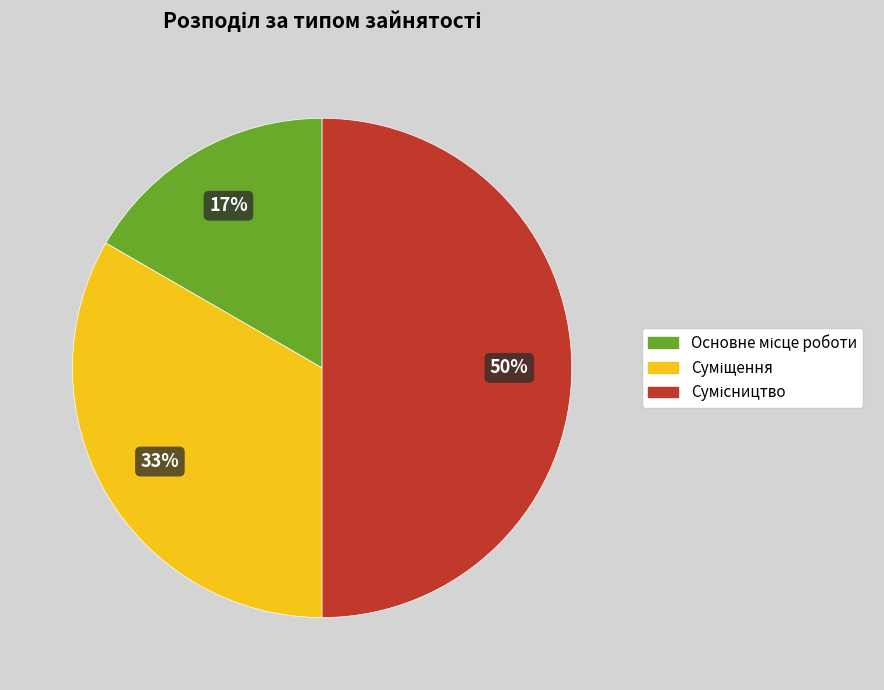

How many slices are in this pie chart?

3